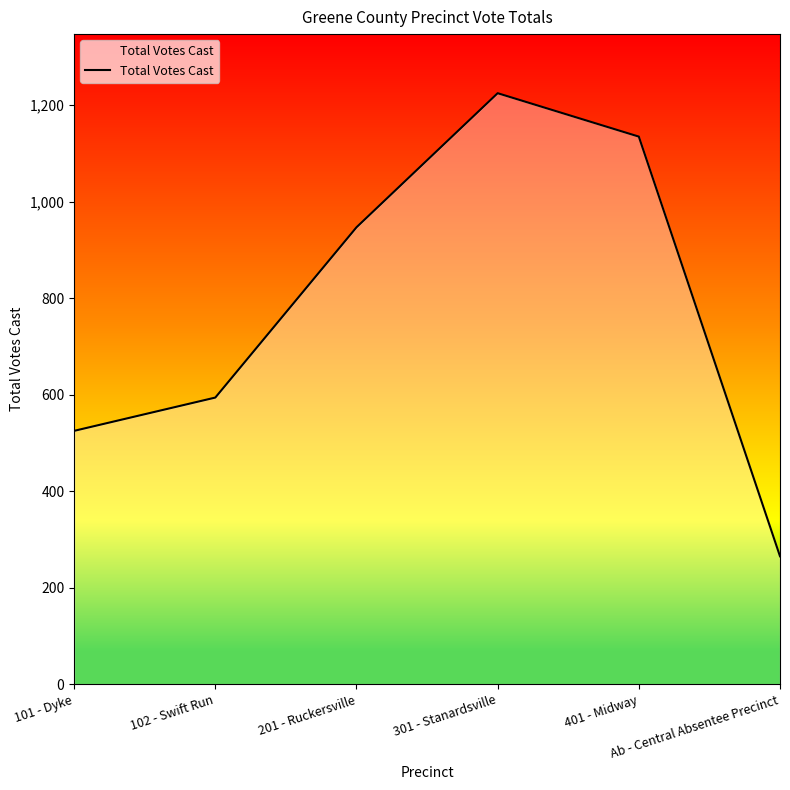

How many interior local peaks (higher than both neighbors) does the data have?

1